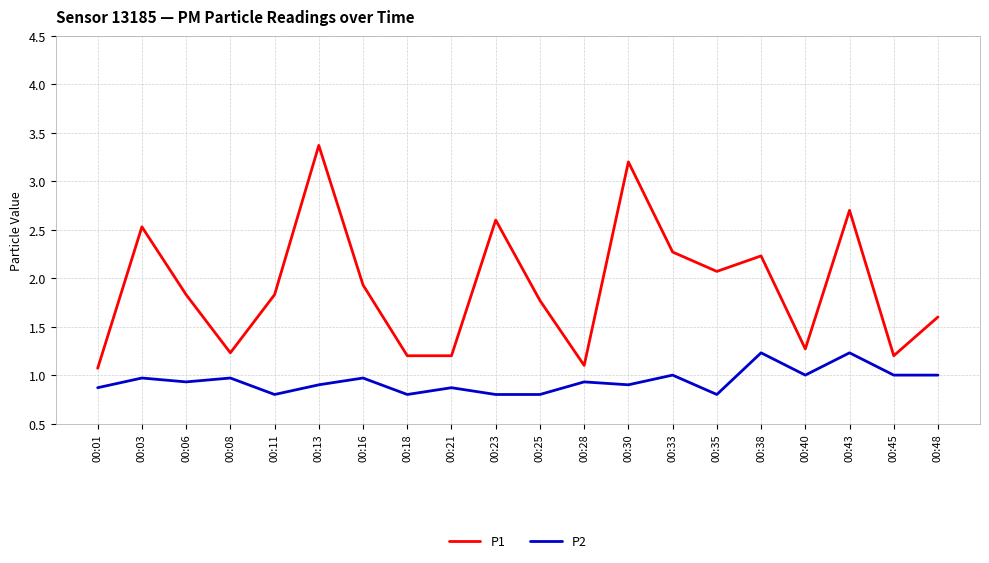

Rank the series at 00:21 from lowest to highest value.

P2, P1